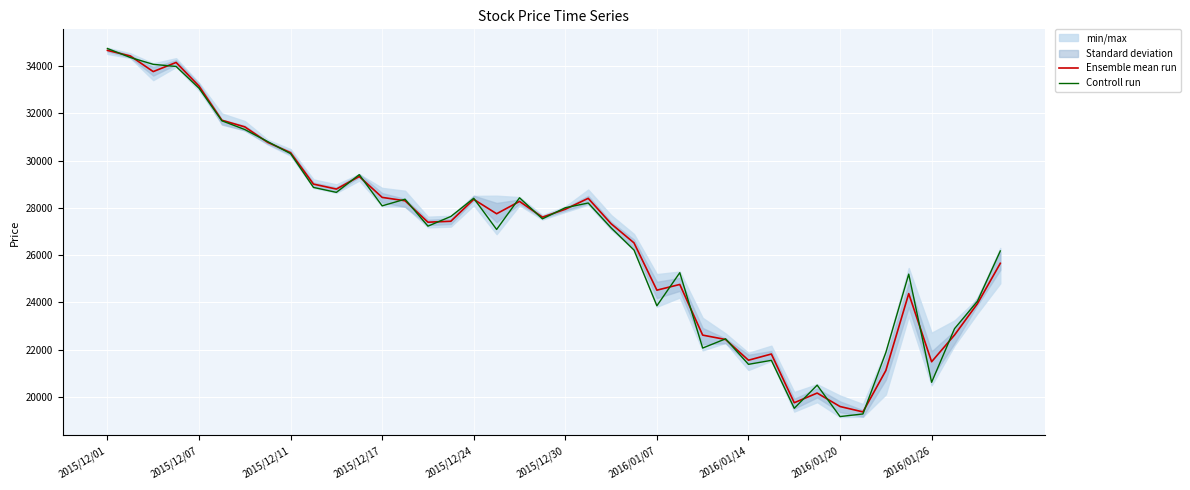

The value of Ensemble mean run at 37 is 31983.7. True or false?

False